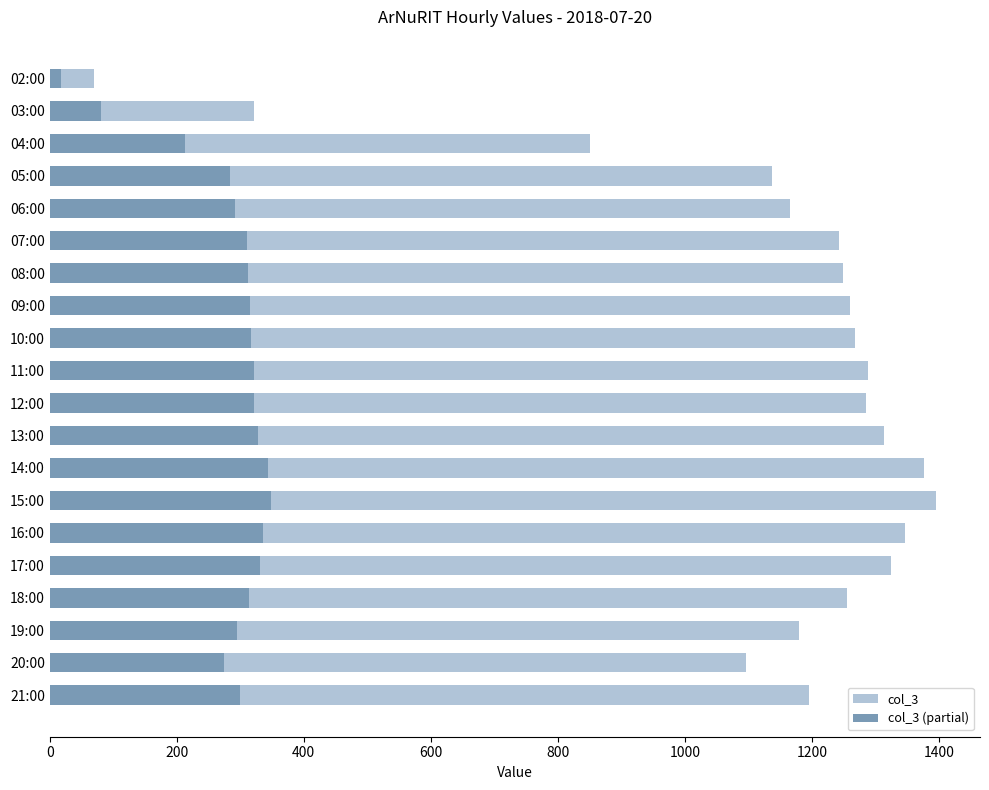

True or false: col_3 has a value of 2122.6 at 07:00.

False